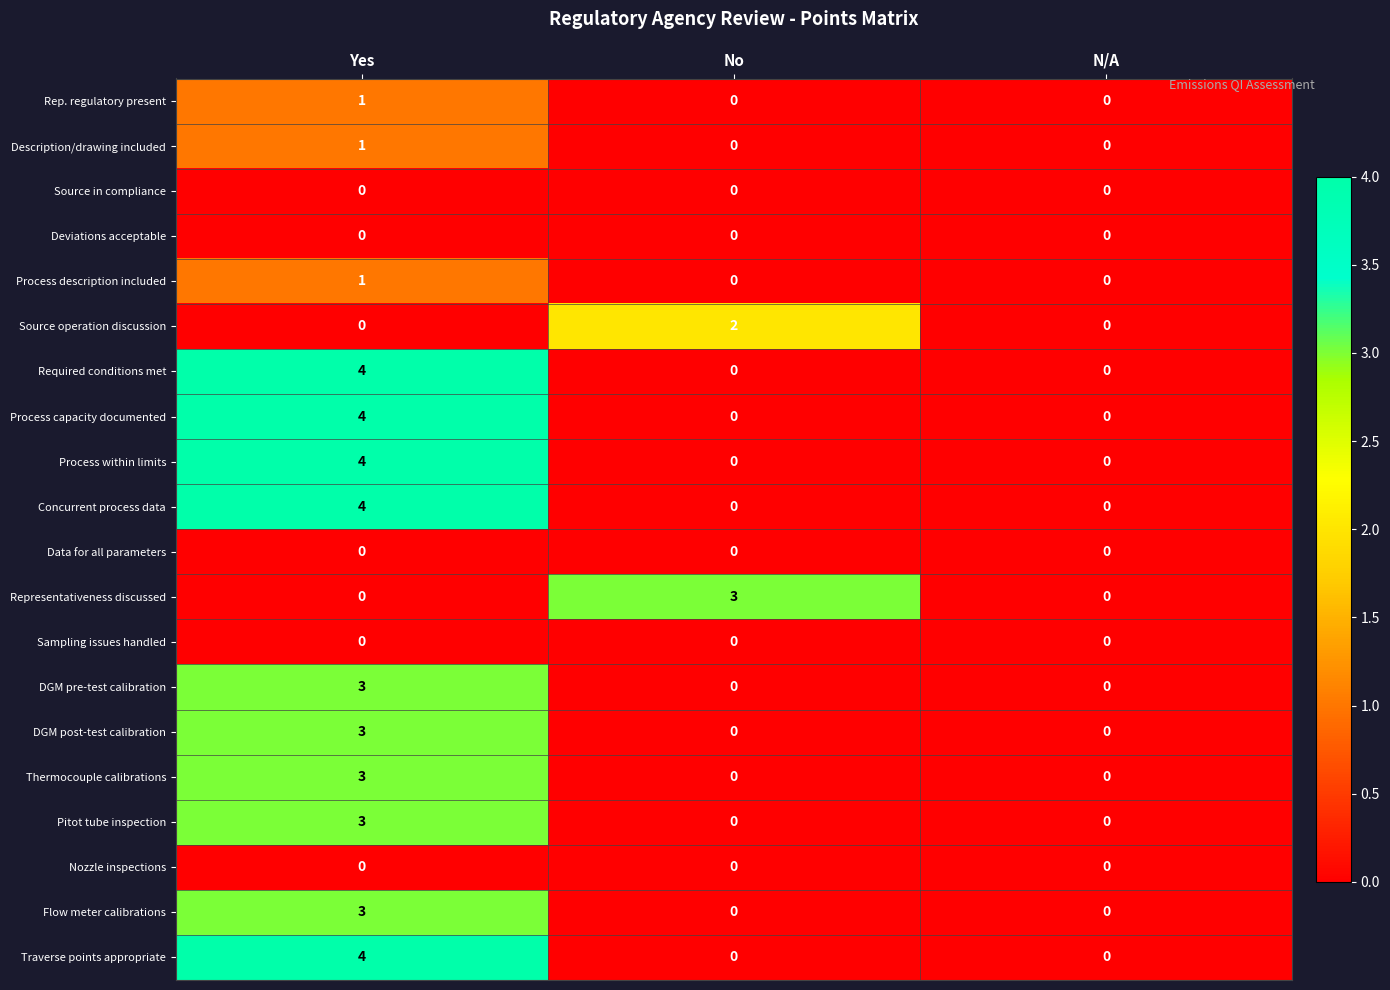

At which category is the sum across all series the highest?

Yes